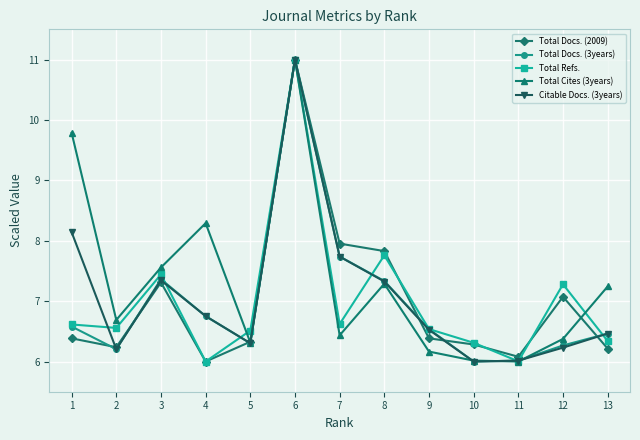

Is the value of Total Refs. at 6 greater than the value of Total Cites (3years) at 8?

Yes